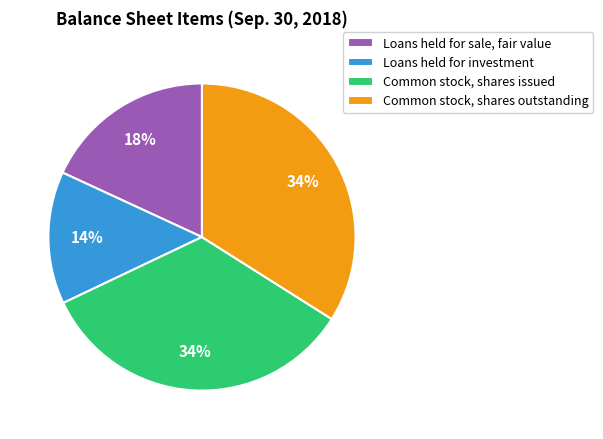

To the nearest percent, what is the average slice percentage?

25%